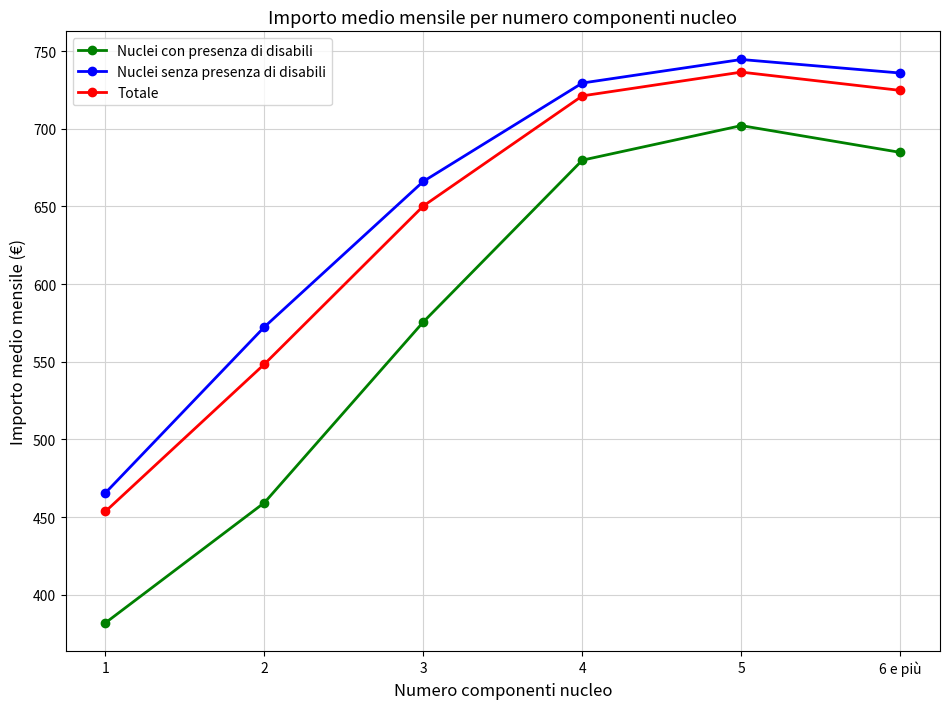

True or false: Totale has a value of 453.6 at 1.

True